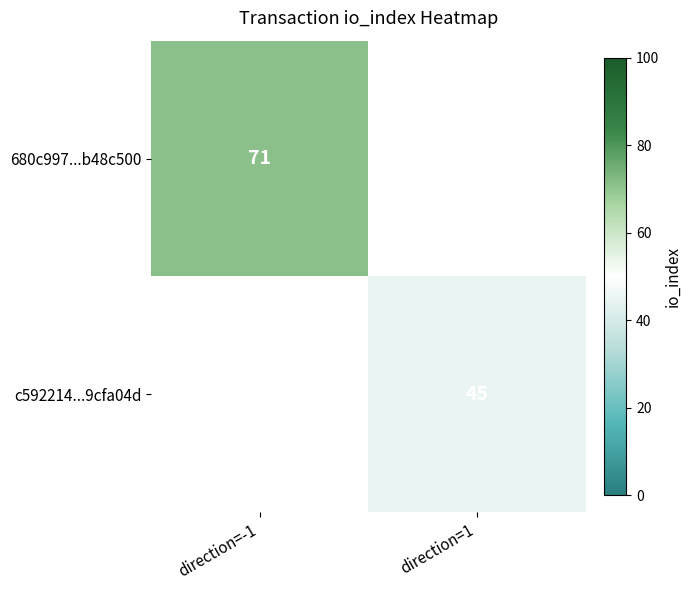

True or false: 680c997...b48c500 has a value of 29 at direction=-1.

False